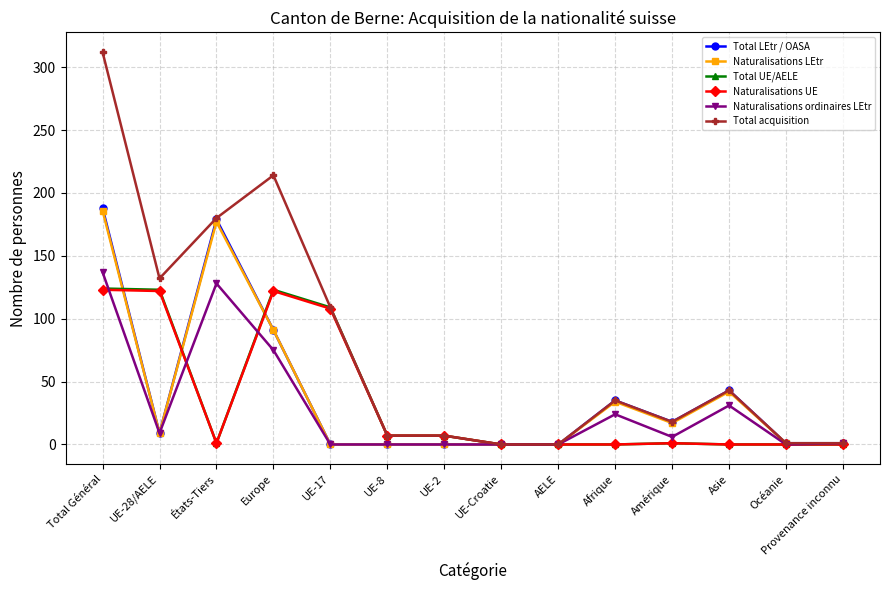

What is the greatest value displayed?

312